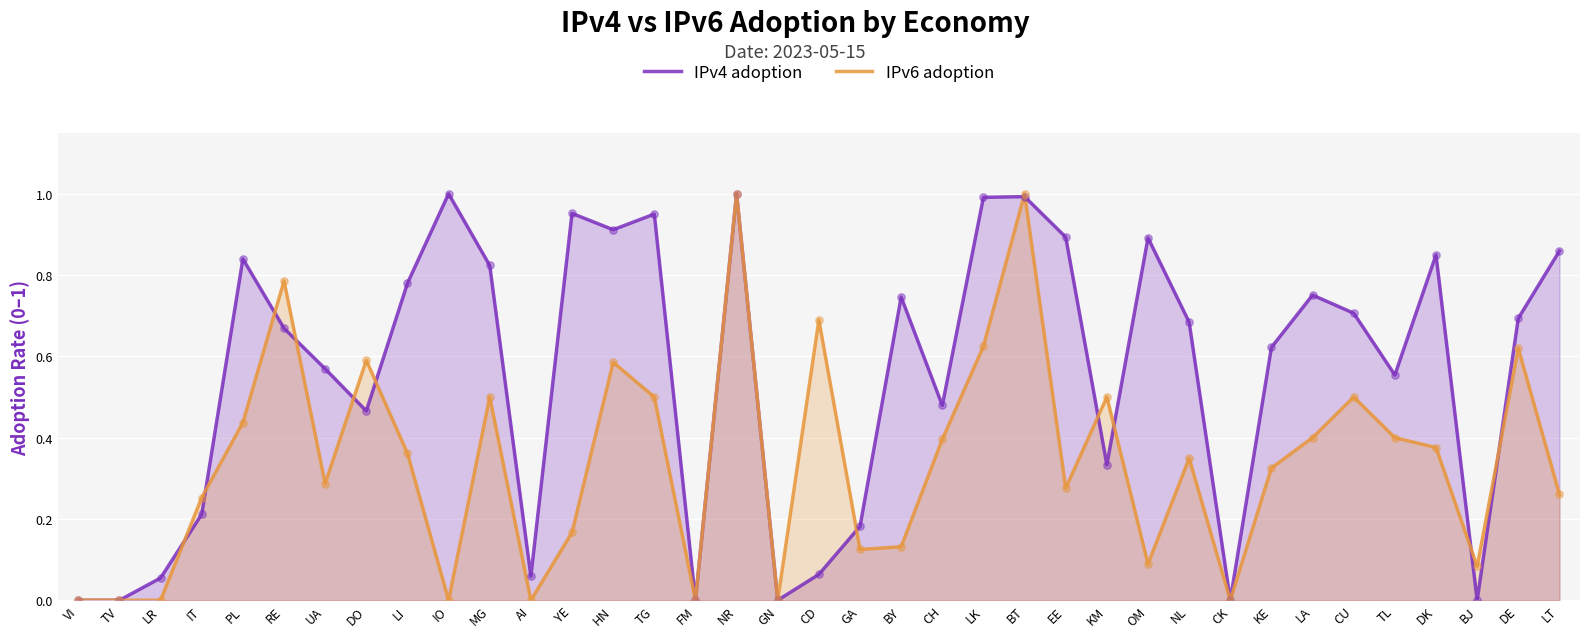

At how many categories does at least one series exceed 0?

32